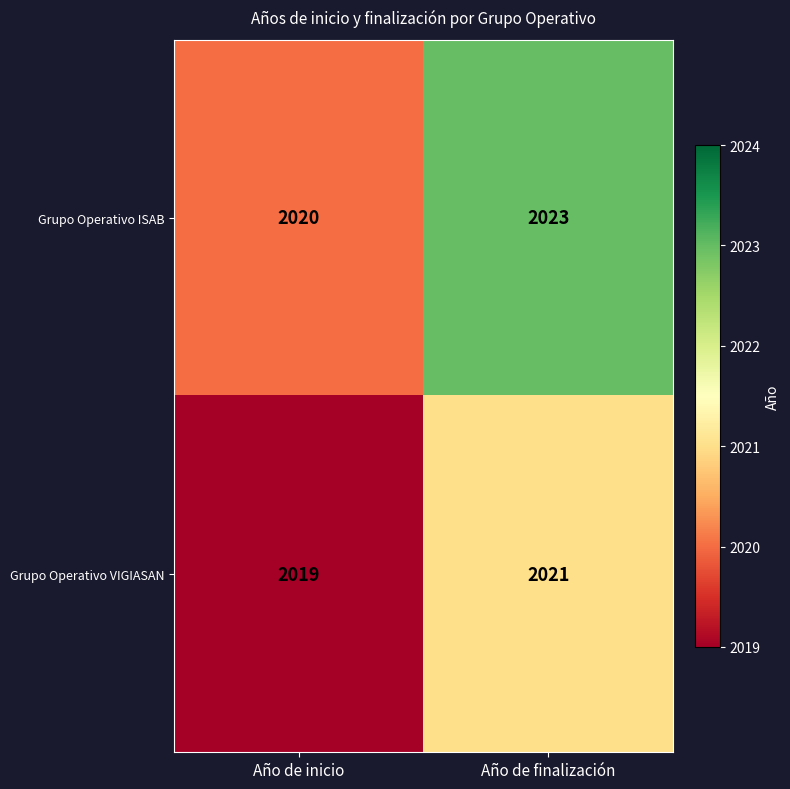

What is the sum of the Grupo Operativo VIGIASAN values at Año de inicio and Año de finalización?

4040